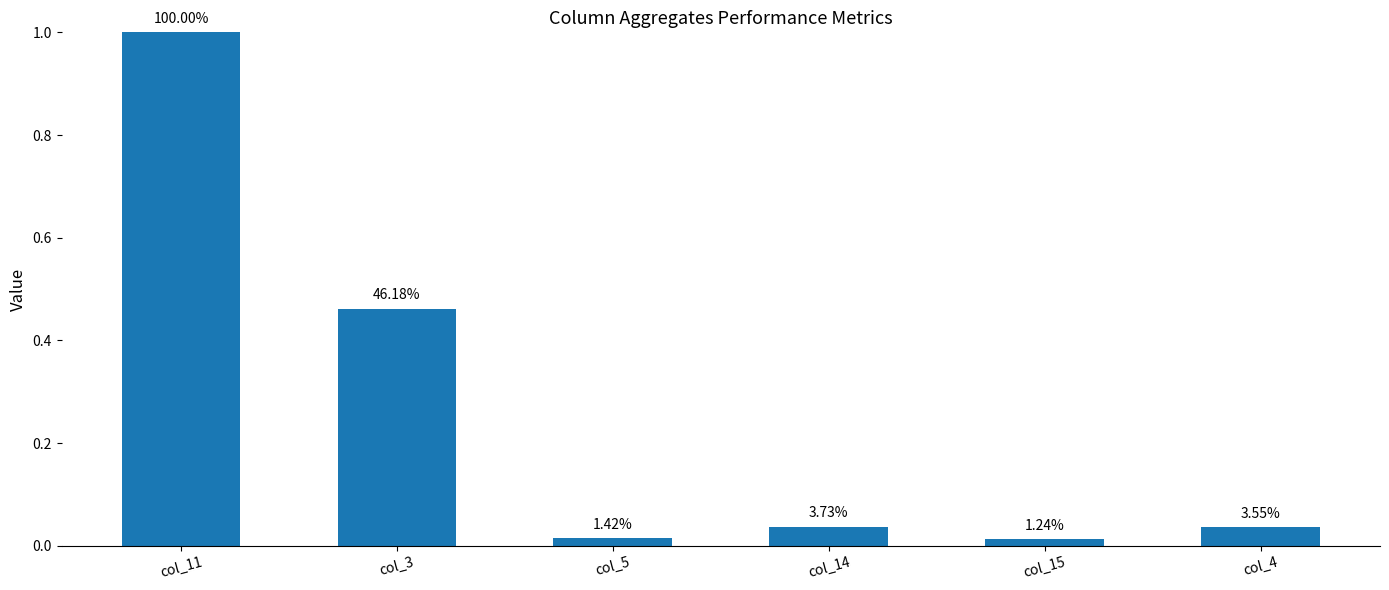

Does the chart contain any negative values?

No